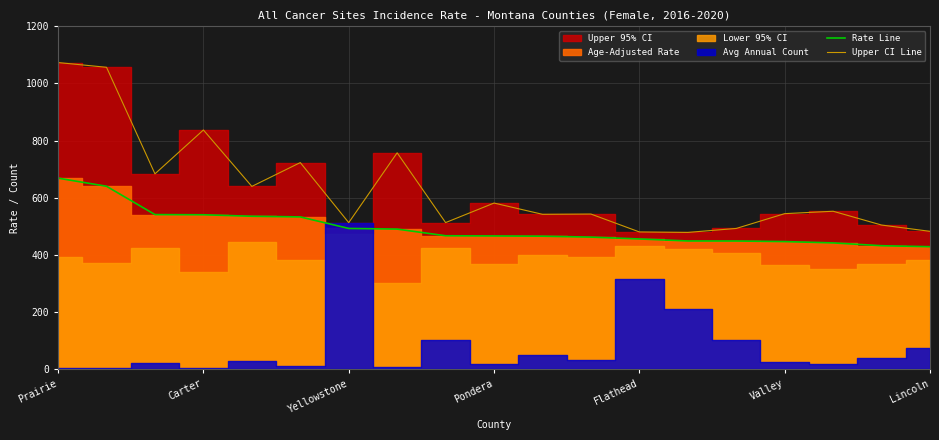

Reading left to right, extract all data points from this chart.

Rate Line: 668.4	640.0	540.8	540.2	535.0	532.7	492.3	490.0	466.7	466.0	465.2	462.0	455.5	448.5	448.3	446.3	441.7	431.8	428.4
Upper CI Line: 1073.2	1056.6	683.5	837.1	639.5	722.9	512.6	757.1	512.8	581.2	541.8	542.7	480.1	478.4	492.3	544.1	552.5	504.2	482.2